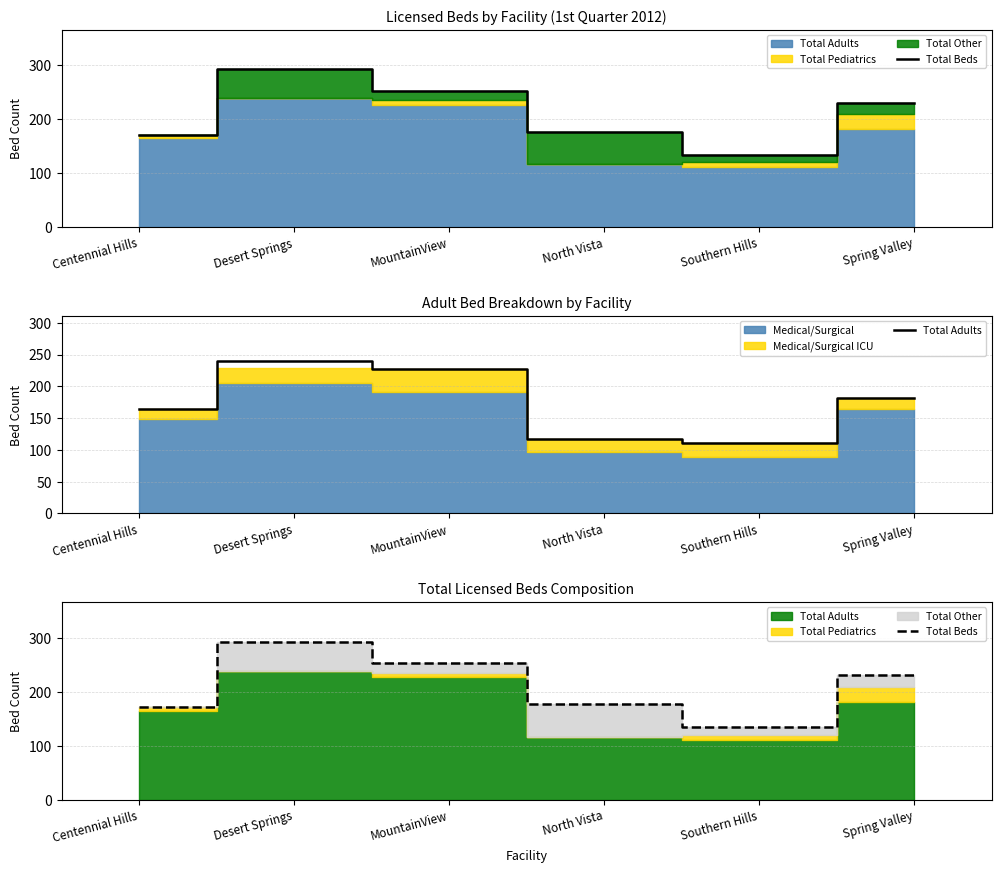

At which label is Total Beds closest to 213?

Spring Valley